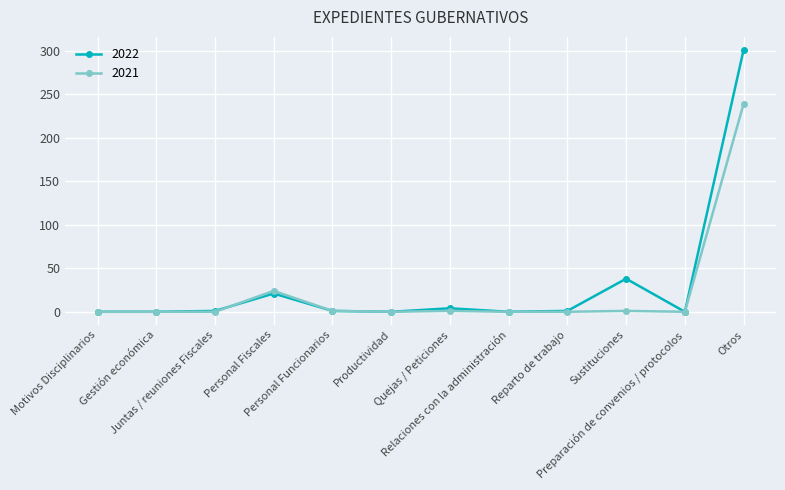

How many lines are shown in the chart?

2